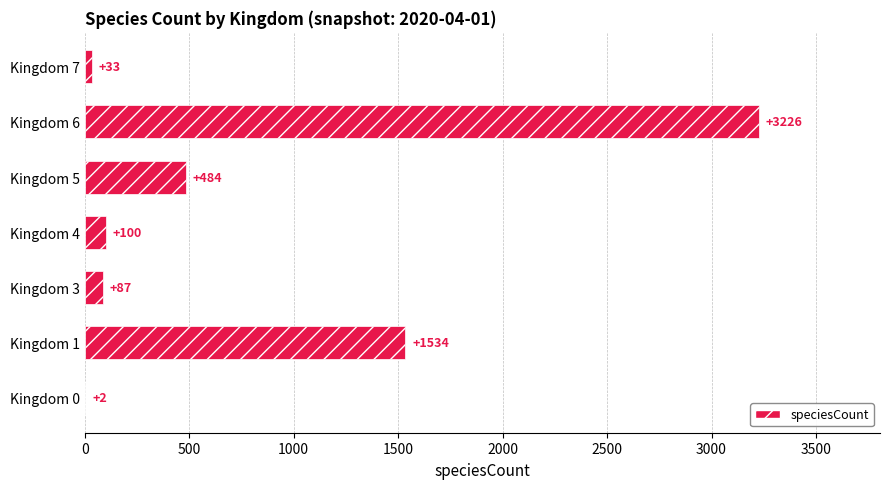

Which has a higher value, Kingdom 5 or Kingdom 6?

Kingdom 6